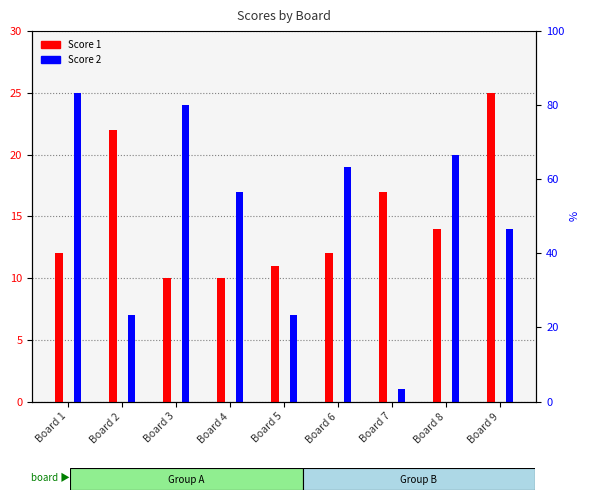

List the series in order of their peak value, highest first.

Score 1, Score 2